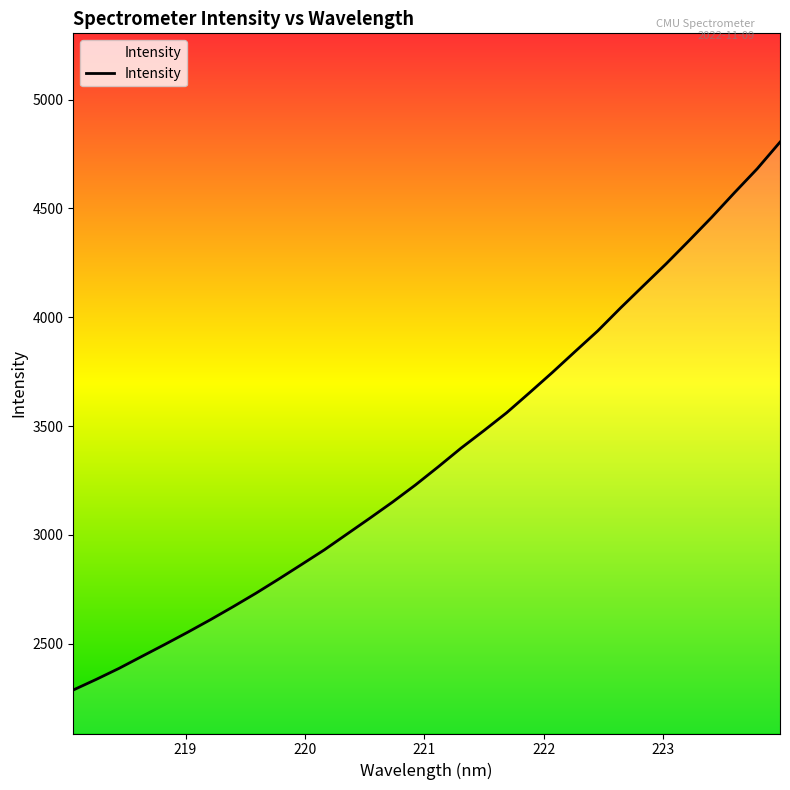

What is the smallest value displayed?

2286.8